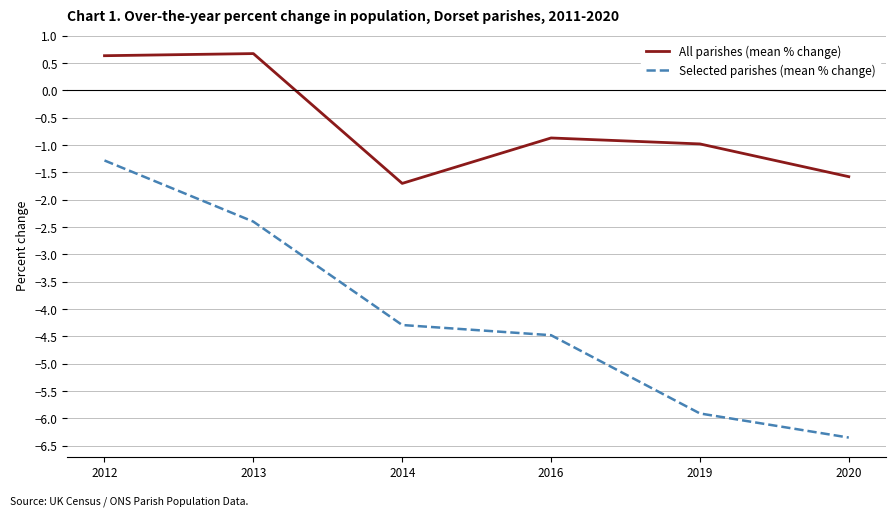

Reading left to right, what are all the values shown in this chart?

All parishes (mean % change): 2012=0.6	2013=0.7	2014=-1.7	2016=-0.9	2019=-1.0	2020=-1.6
Selected parishes (mean % change): 2012=-1.3	2013=-2.4	2014=-4.3	2016=-4.5	2019=-5.9	2020=-6.4